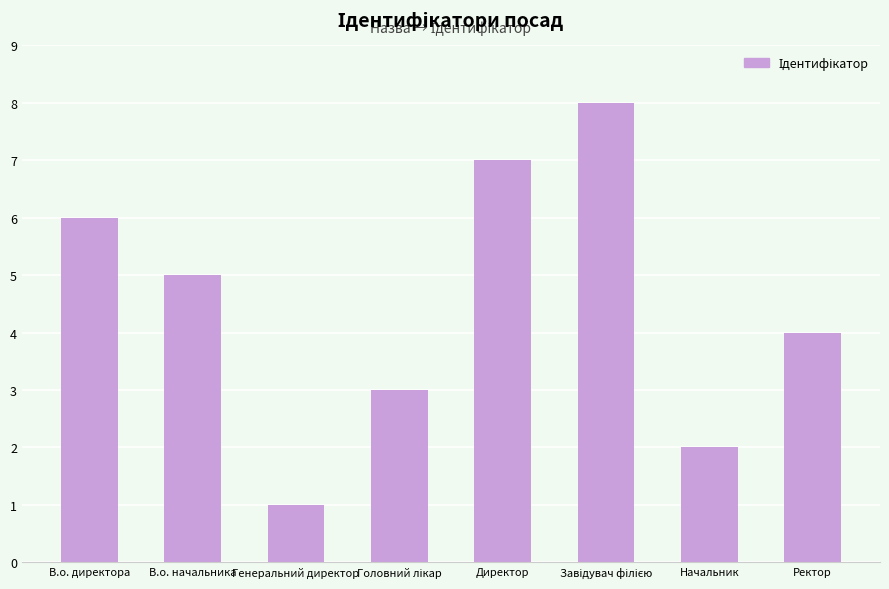

Reading right to left, extract all data points from this chart.

4	2	8	7	3	1	5	6